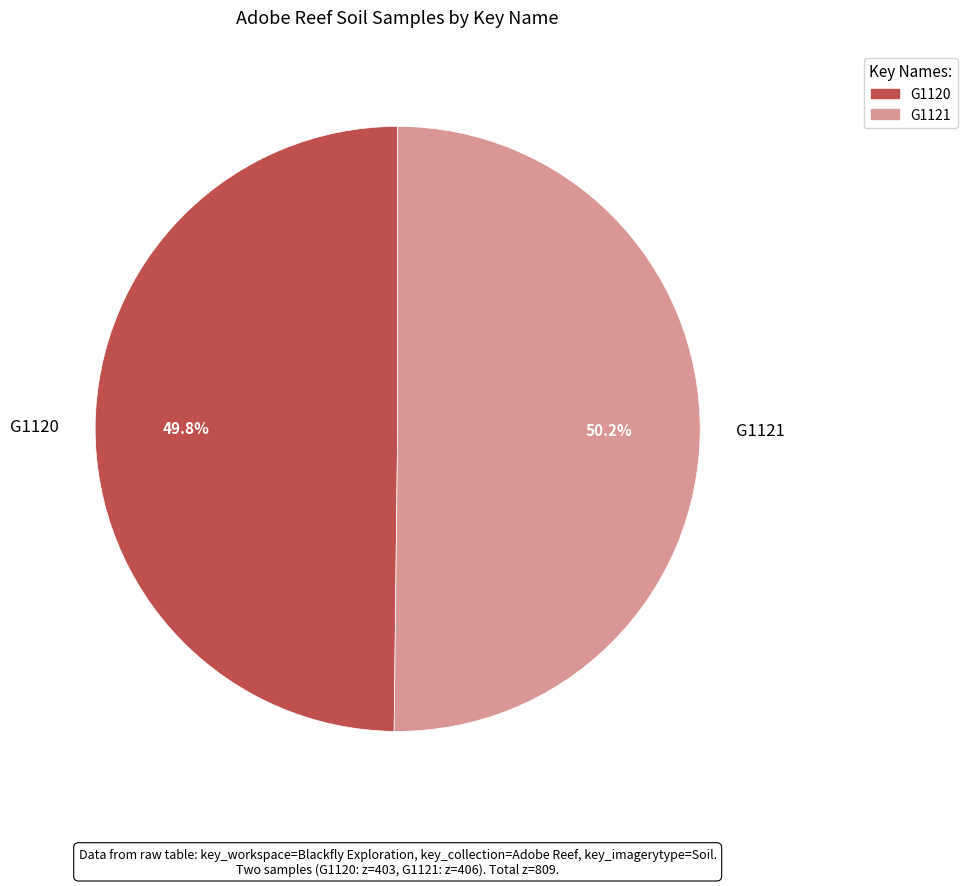

How many slices are in this pie chart?

2